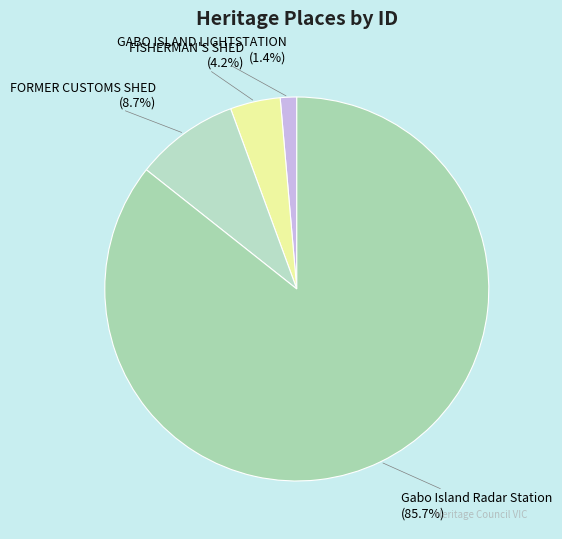

Combined, do FISHERMAN'S SHED and Gabo Island Radar Station account for over 50%?

Yes